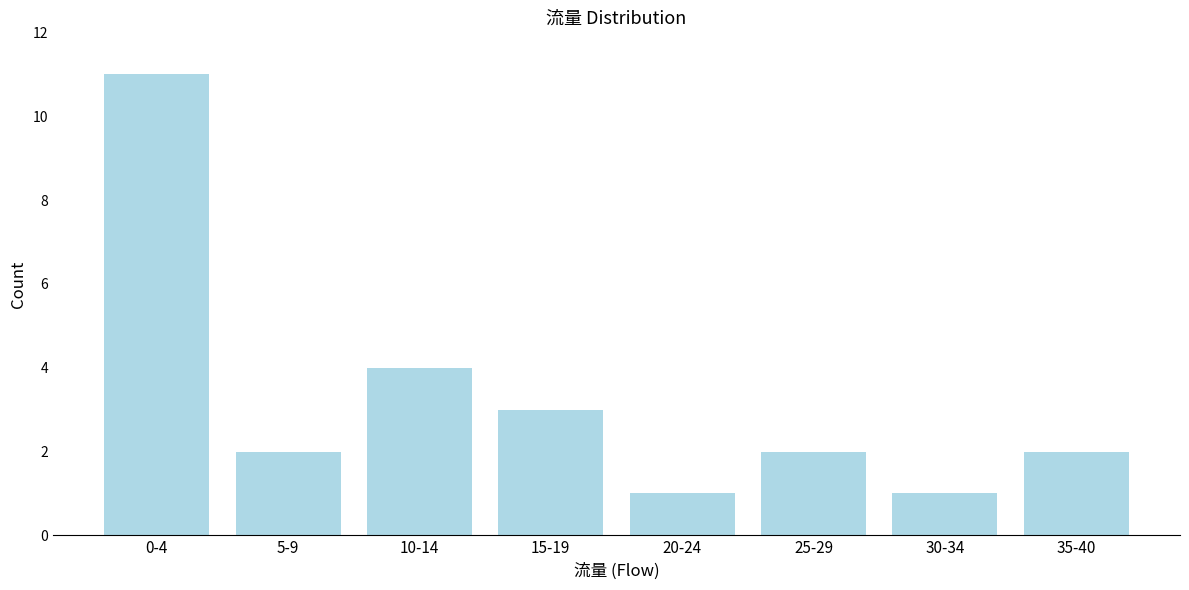

Reading left to right, transcribe all the data shown in this chart.

0-4=11	5-9=2	10-14=4	15-19=3	20-24=1	25-29=2	30-34=1	35-40=2